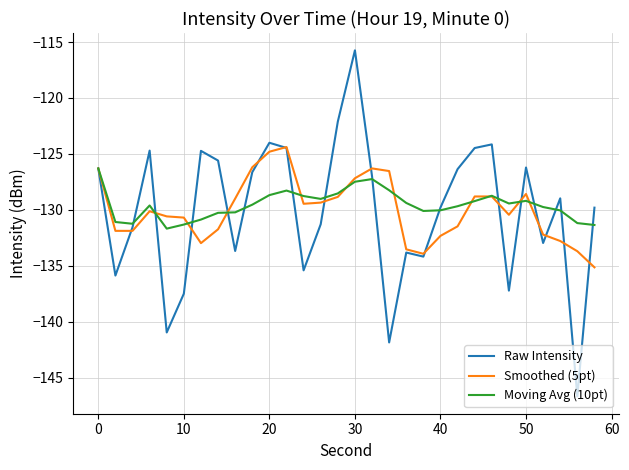

What is the smallest value displayed?

-146.7